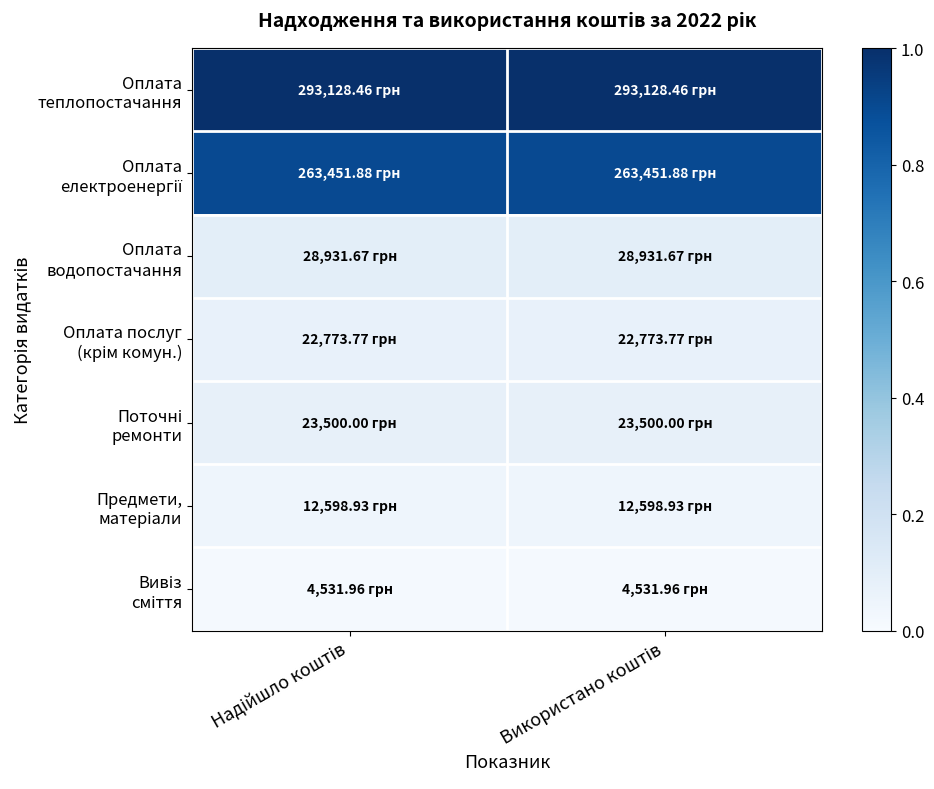

Between Використано коштів and Надійшло коштів, which is larger?

Використано коштів